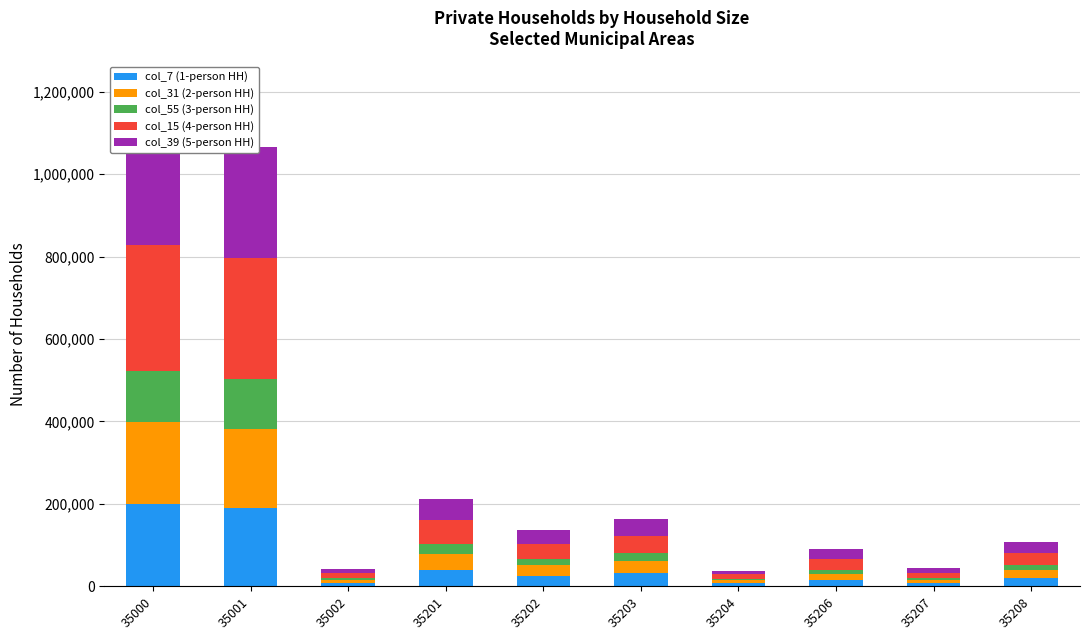

List the labels in order of col_55 (3-person HH) value, largest first.

35000, 35001, 35201, 35203, 35202, 35208, 35206, 35207, 35002, 35204